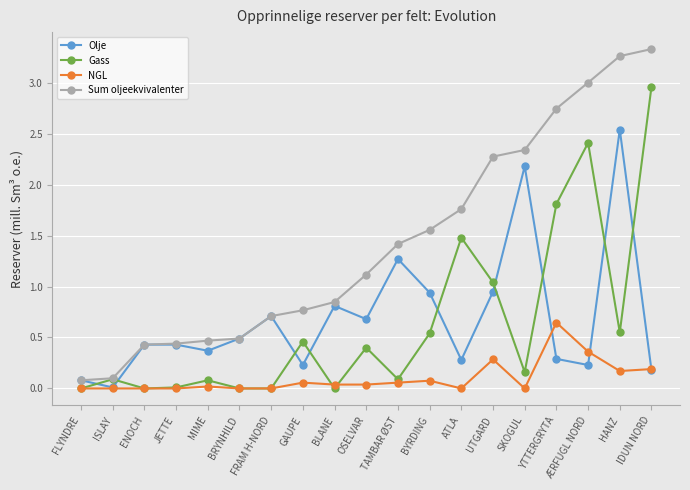

What is the spread (max minus min) of values at FRAM H-NORD?

0.7